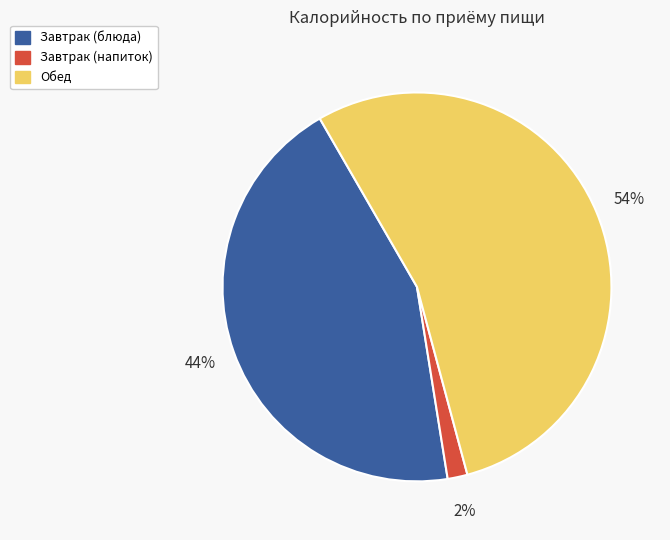

To the nearest percent, what is the average slice percentage?

33%